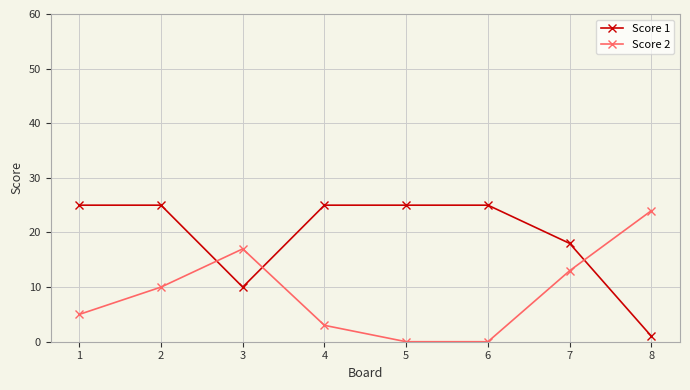

Read the Score 1 value at 3, to the nearest 5.

10